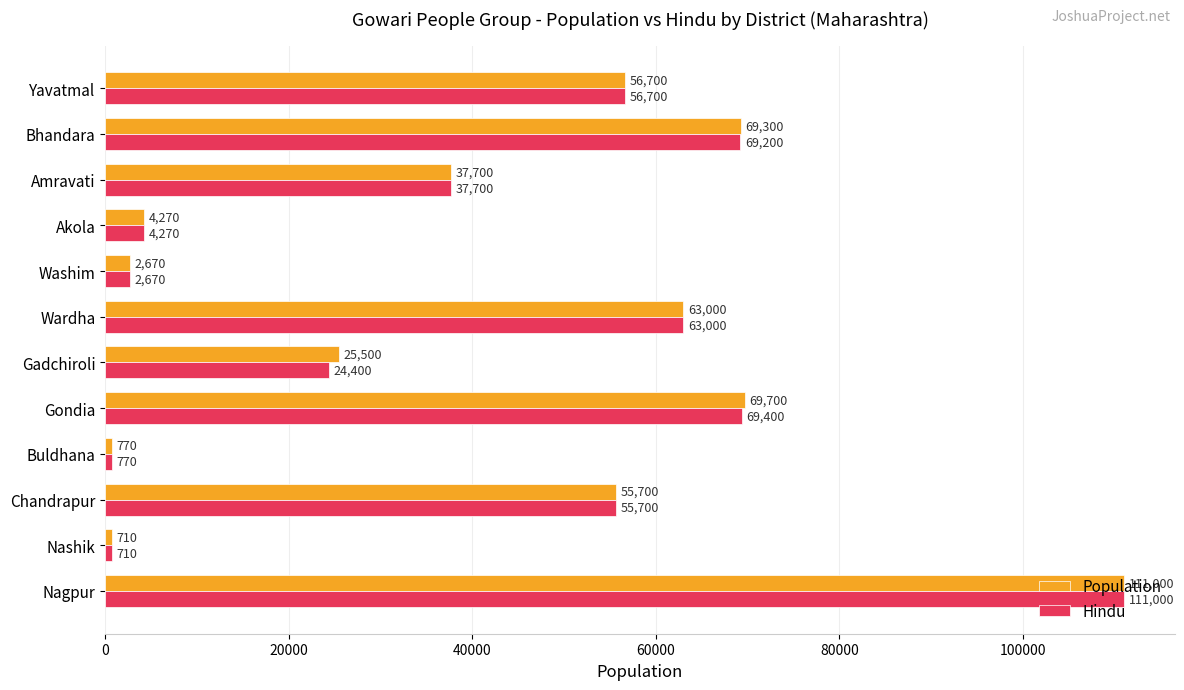

What is the difference between the maximum and second lowest values in the Population series?

110230